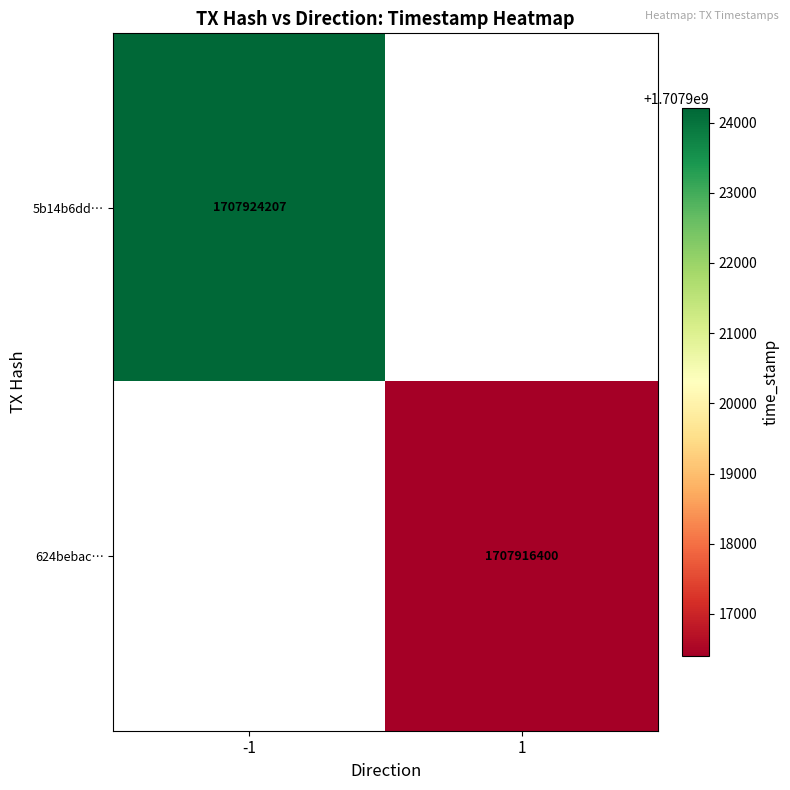

Is the value of 5b14b6dd… at -1 greater than the value of 624bebac… at 1?

Yes